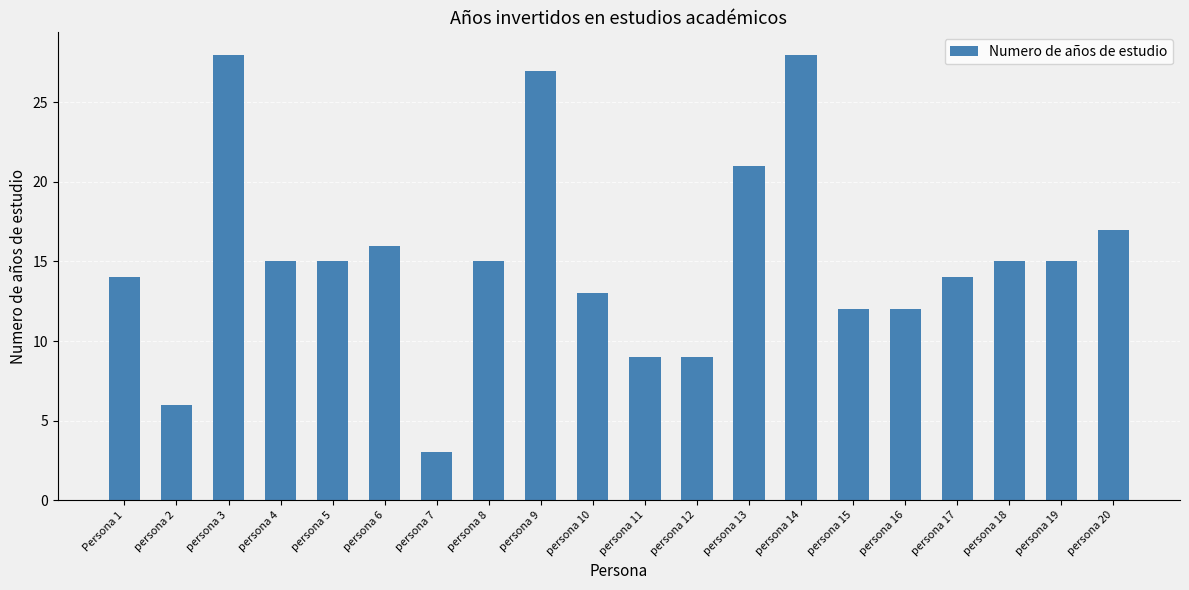

Is it true that the value at persona 18 is 20?

False